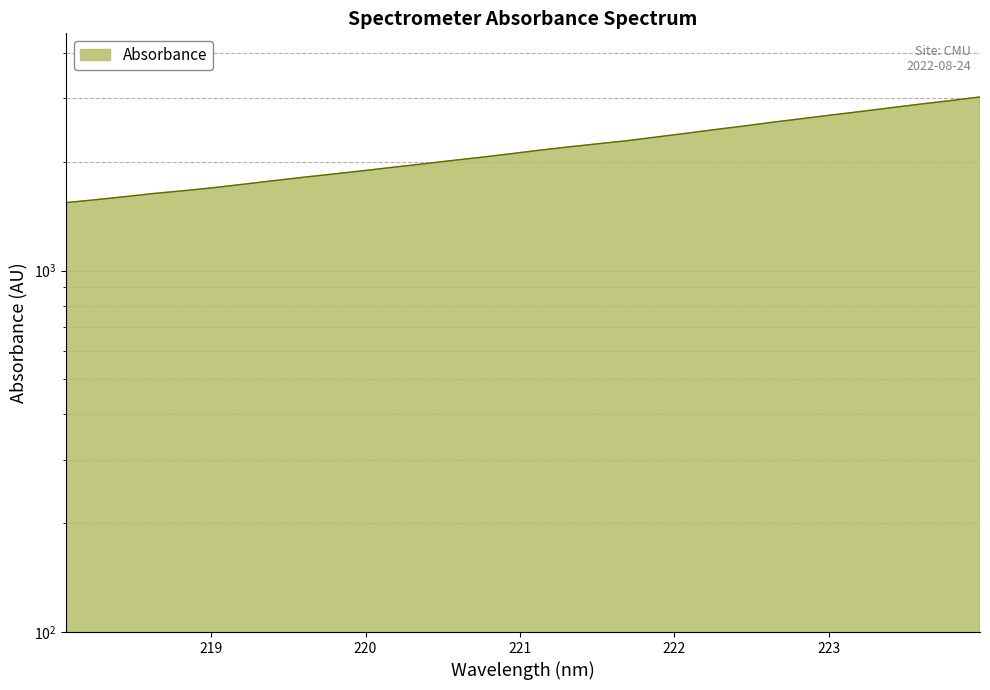

Rank the categories by value from highest to lowest.

223.9802, 223.7895, 223.5987, 223.408, 223.2172, 223.0264, 222.8355, 222.6447, 222.4538, 222.263, 222.0721, 221.8812, 221.6902, 221.4993, 221.3083, 221.1174, 220.9264, 220.7354, 220.5444, 220.3533, 220.1623, 219.9712, 219.7801, 219.589, 219.3979, 219.2067, 219.0156, 218.8244, 218.6332, 218.442, 218.2508, 218.0596